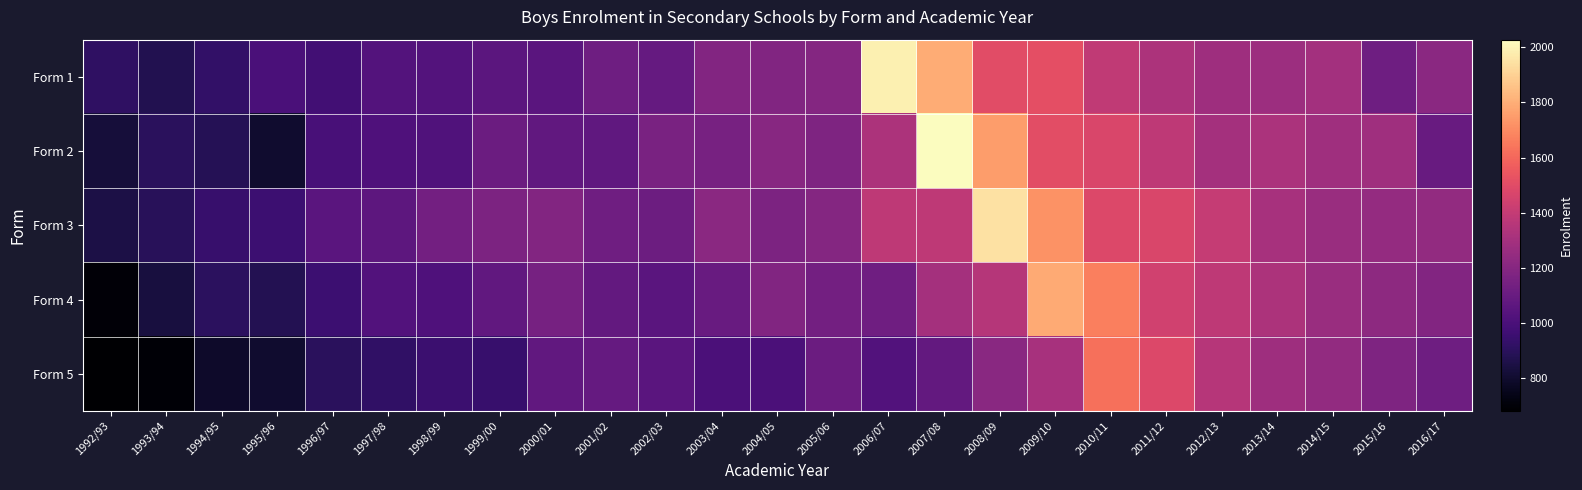

What is the difference between the highest and lowest values at 2006/07?

965